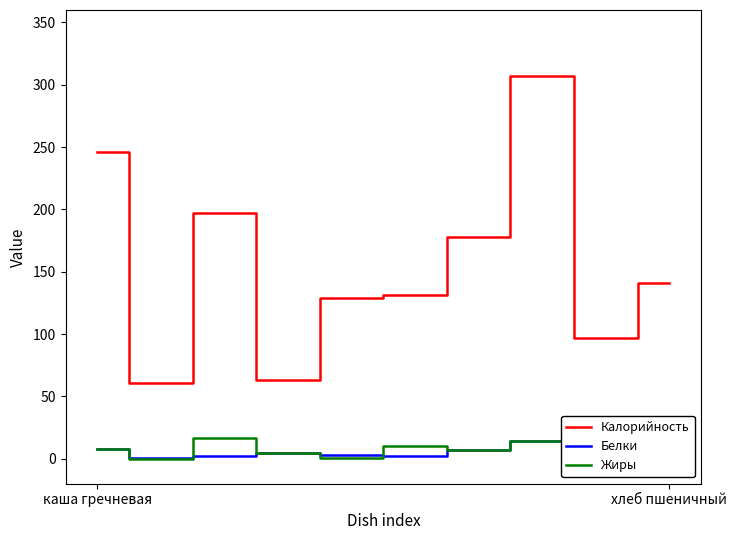

True or false: Калорийность and Жиры intersect in this chart.

False